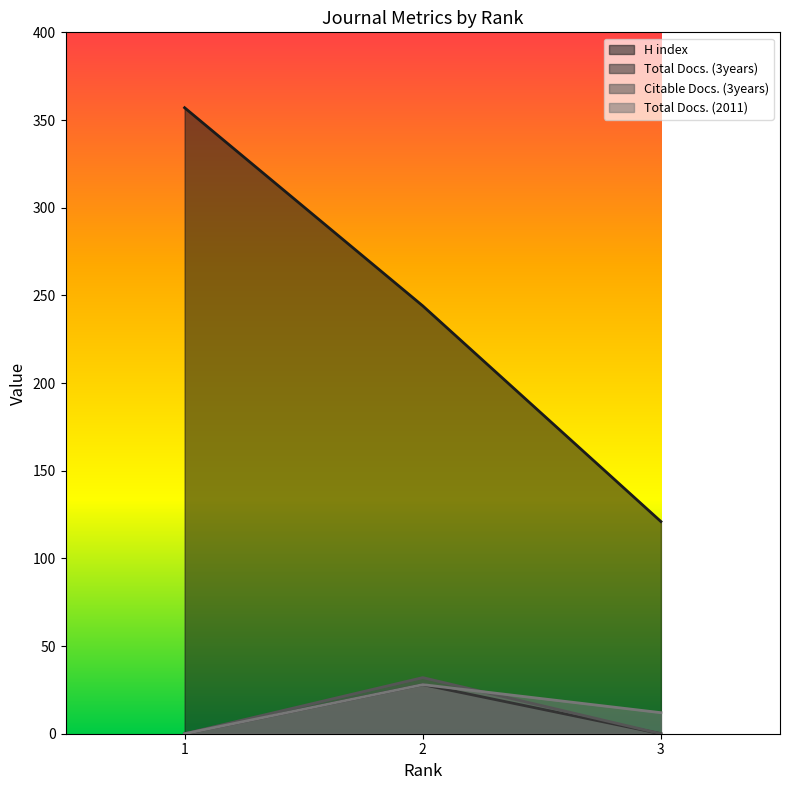

Which series has the widest spread of values?

H index